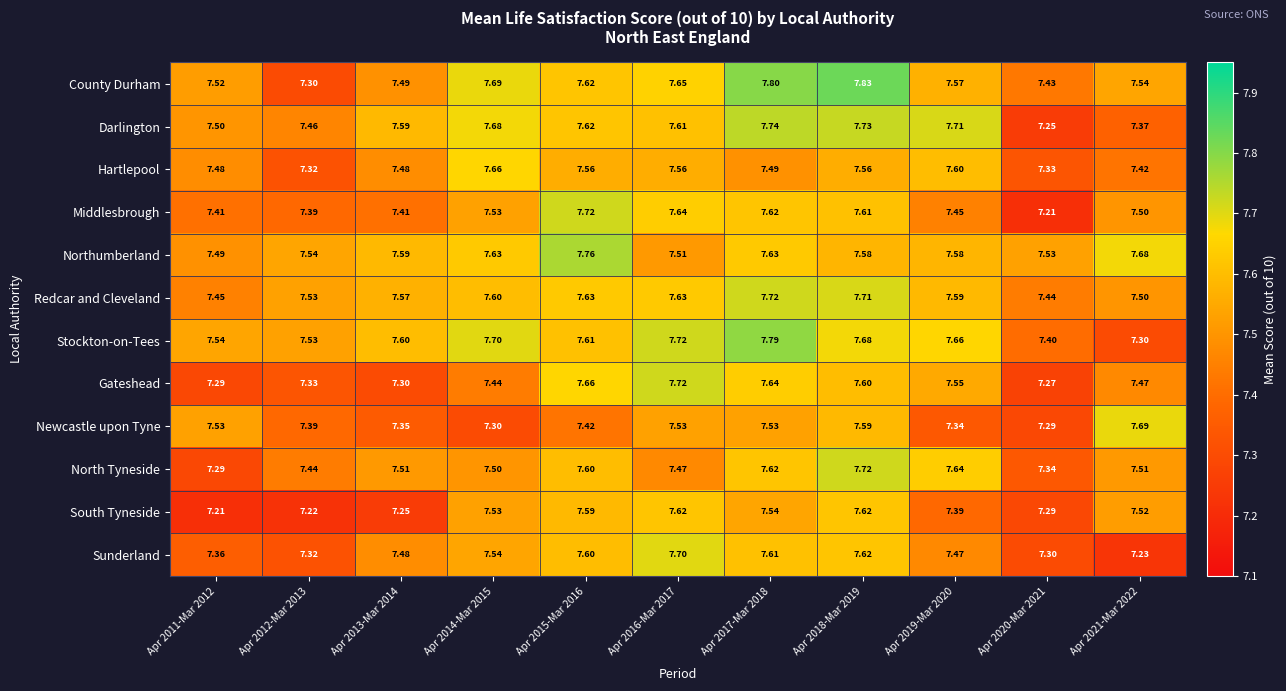

Which series changed the most between Apr 2011-Mar 2012 and Apr 2019-Mar 2020?

North Tyneside